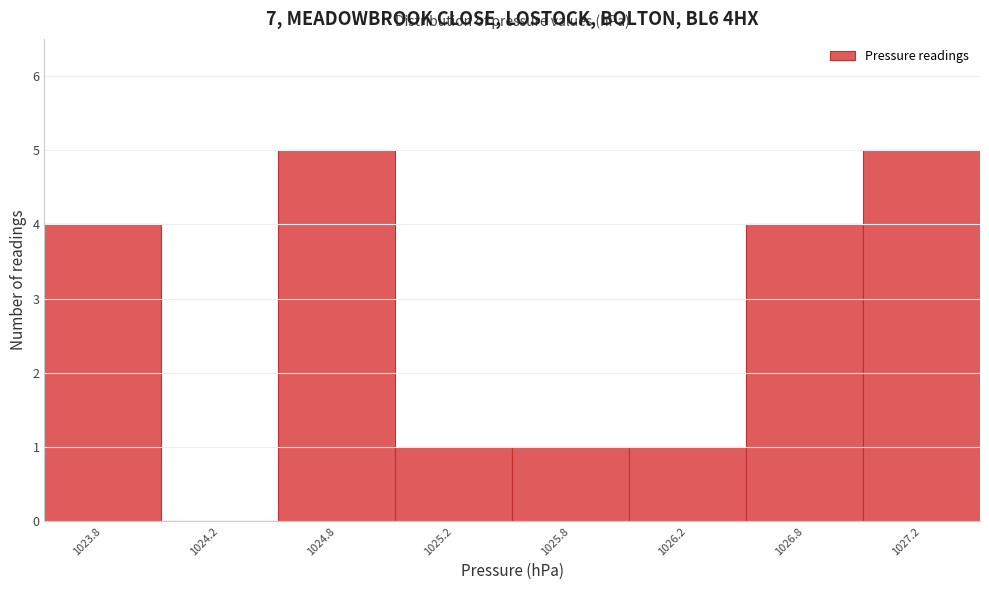

Reading right to left, transcribe all the data shown in this chart.

1027.2=5	1026.8=4	1026.2=1	1025.8=1	1025.2=1	1024.8=5	1024.2=0	1023.8=4